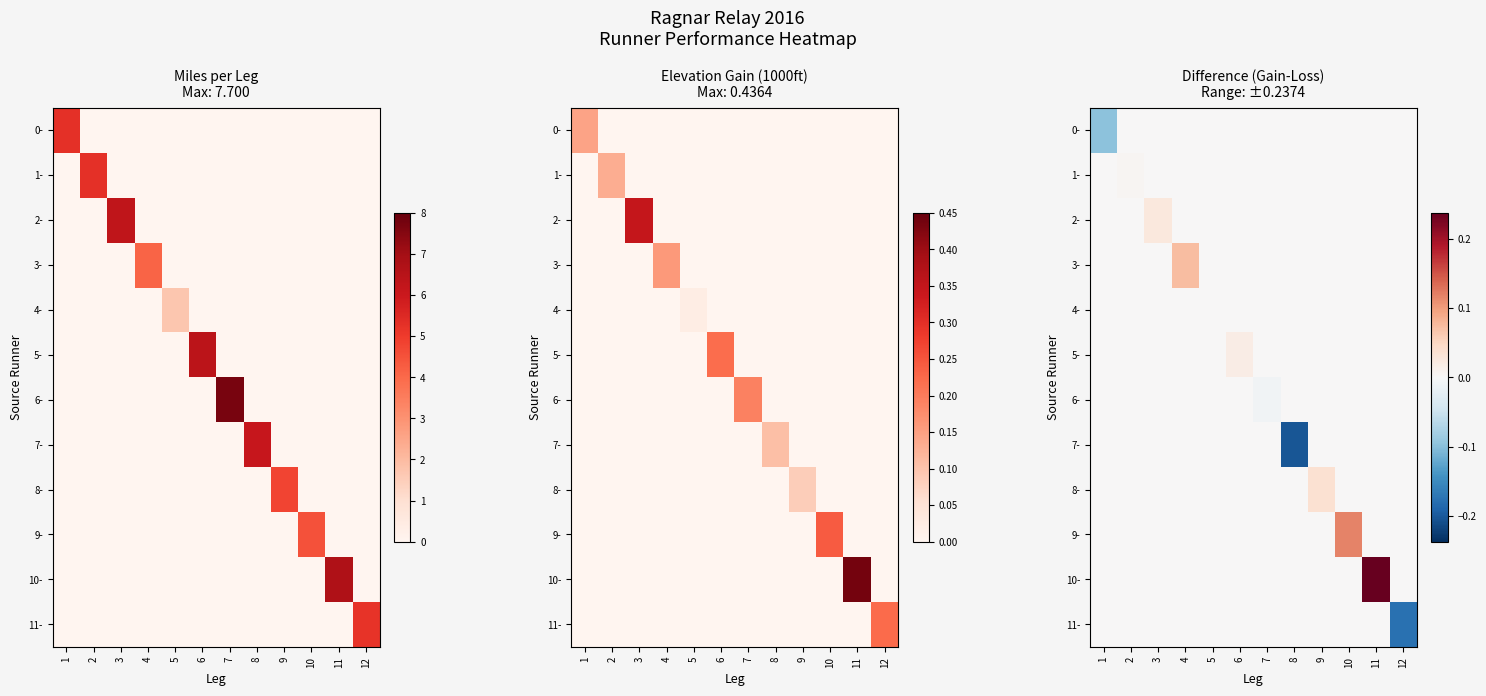

Which series has the largest total across all categories?

10-